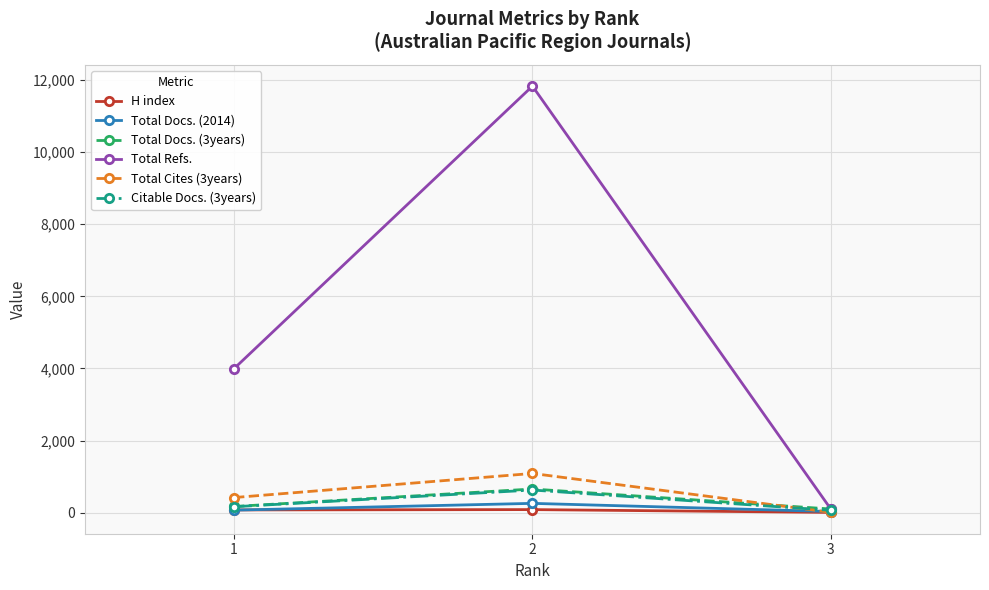

What is the smallest value displayed?

7